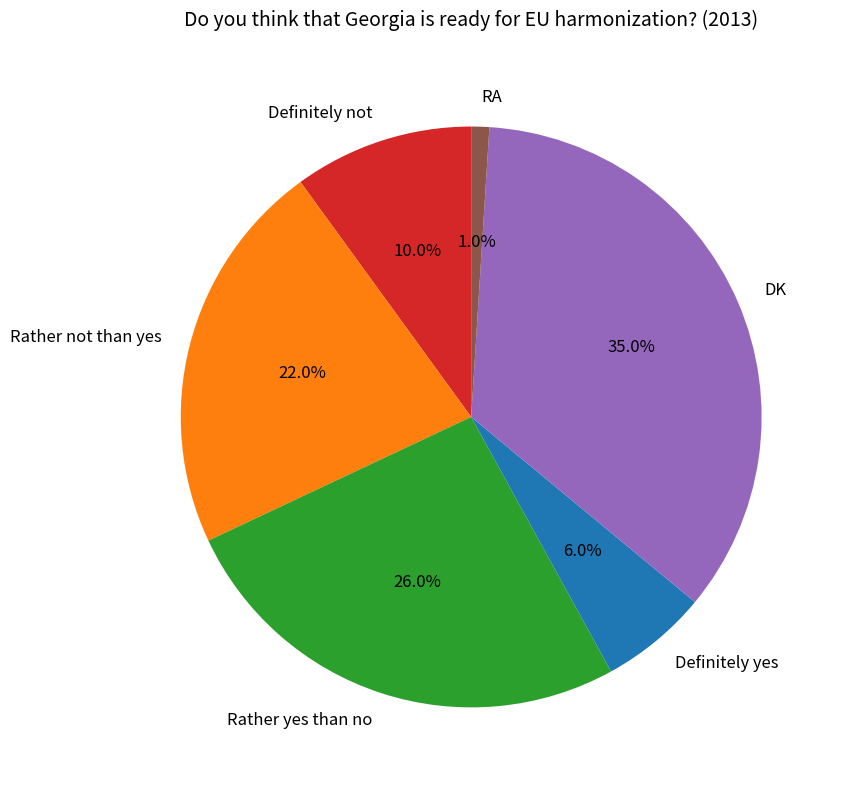

Between Rather not than yes and Rather yes than no, which is larger?

Rather yes than no